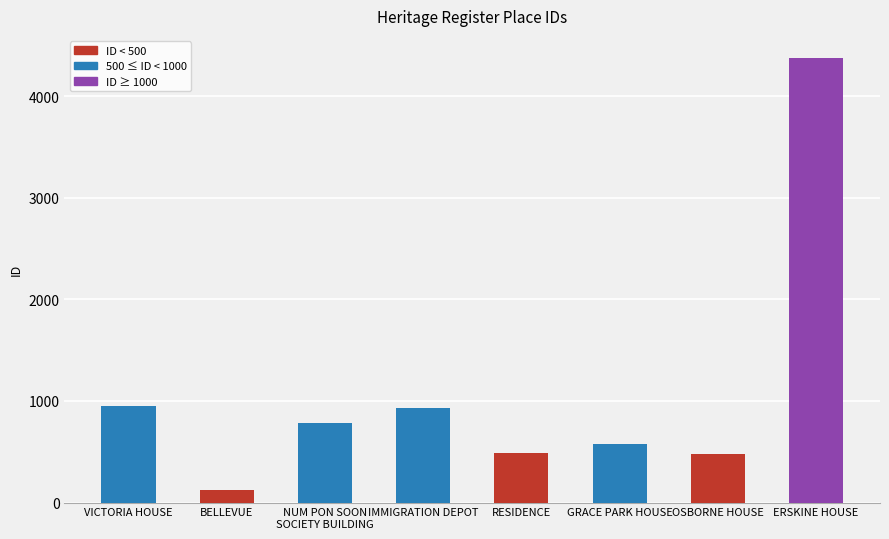

What is the value of the 8th bar from the left?

4375